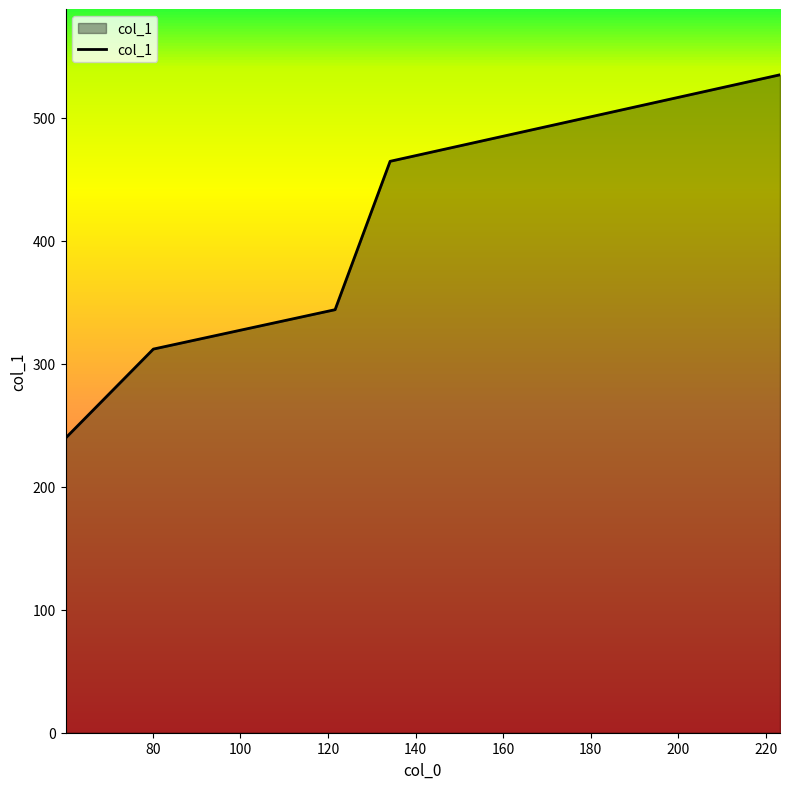

What is the greatest value displayed?

535.0